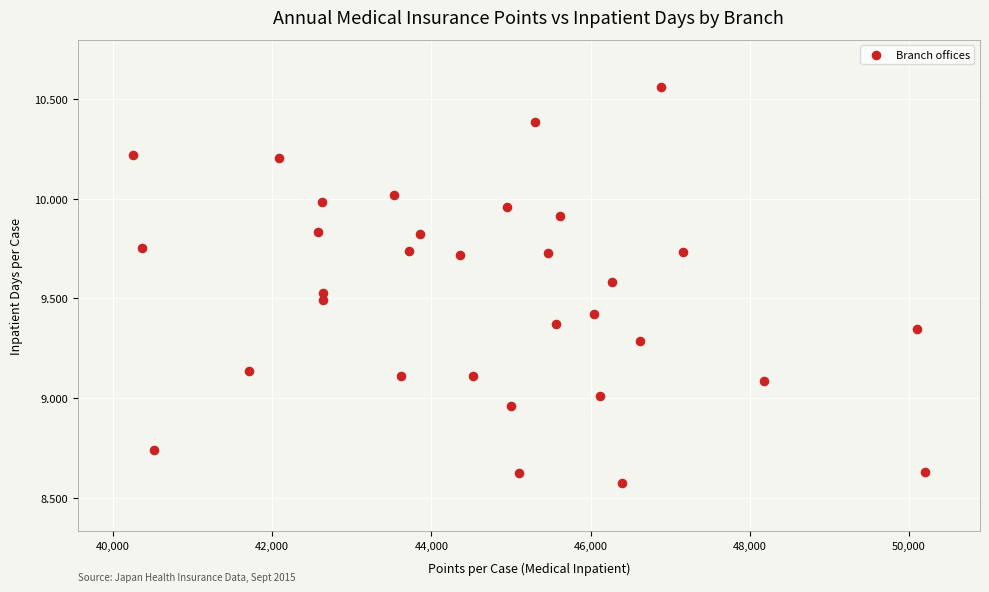

What is the range of Y values (max minus min)?

2.0